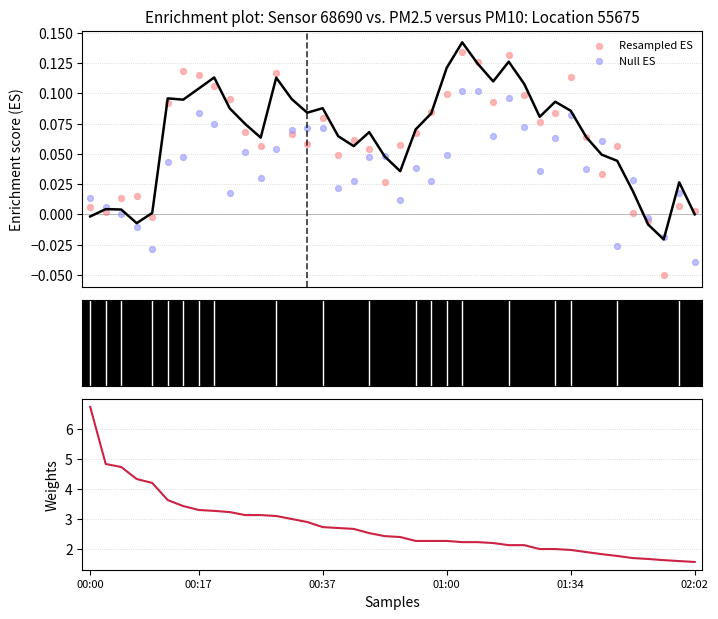

Which series has the largest total across all categories?

Weights